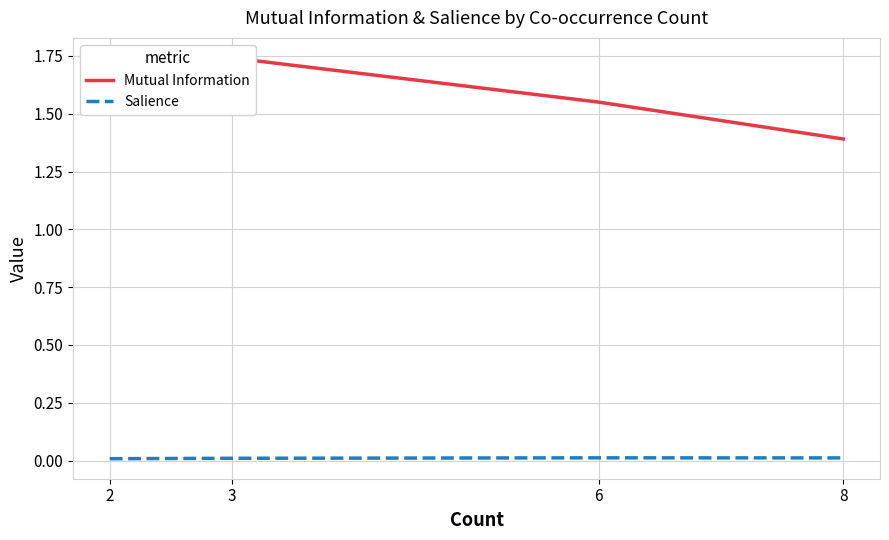

What is the value of the Mutual Information point at the 2nd from the left?

1.7